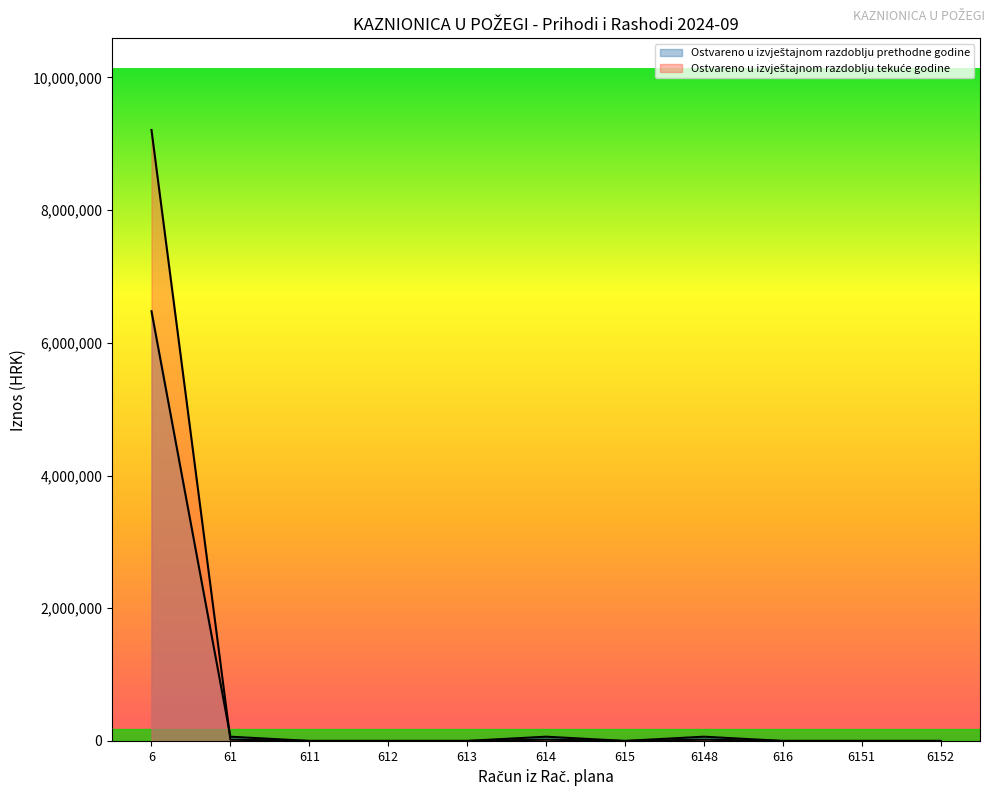

Is it true that Ostvareno u izvještajnom razdoblju tekuće godine equals 3850831.3 at 6152?

False